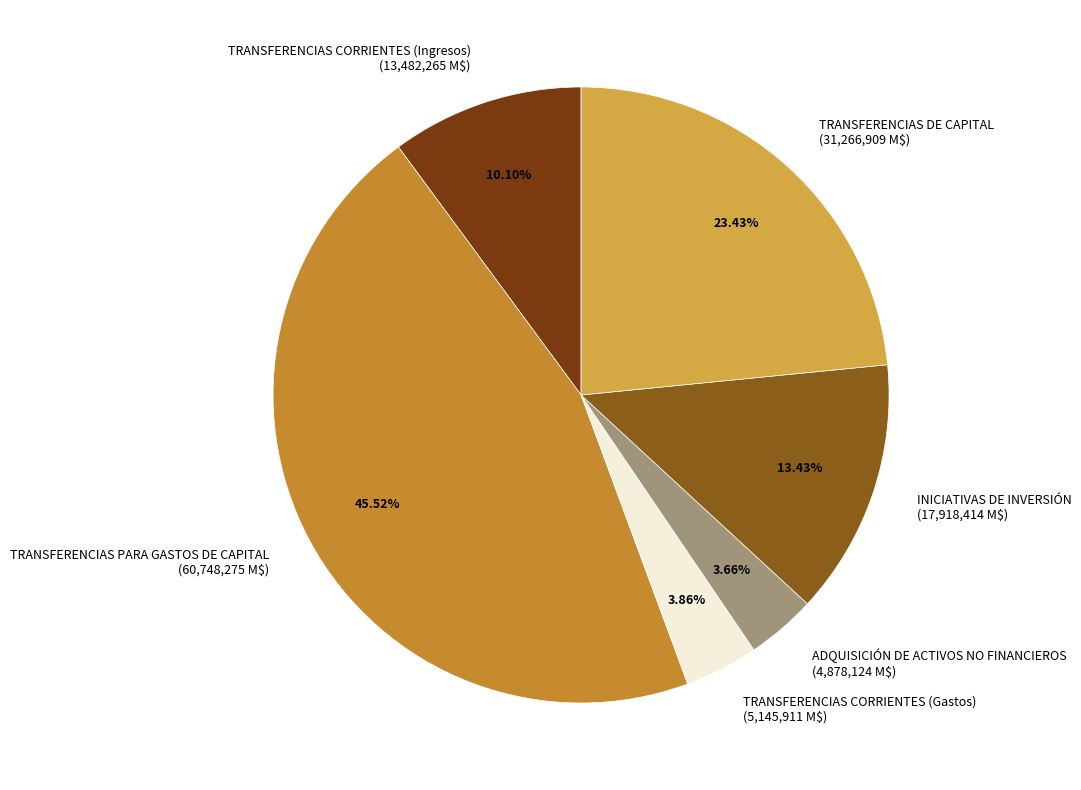

To the nearest percent, what is the average slice percentage?

17%